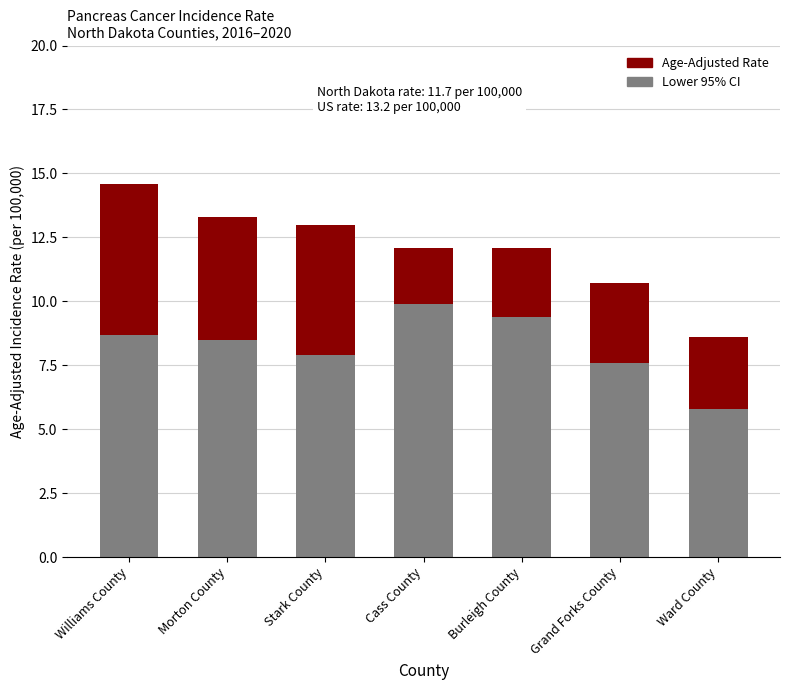

Is it true that Lower 95% CI equals 8.7 at Williams County?

True